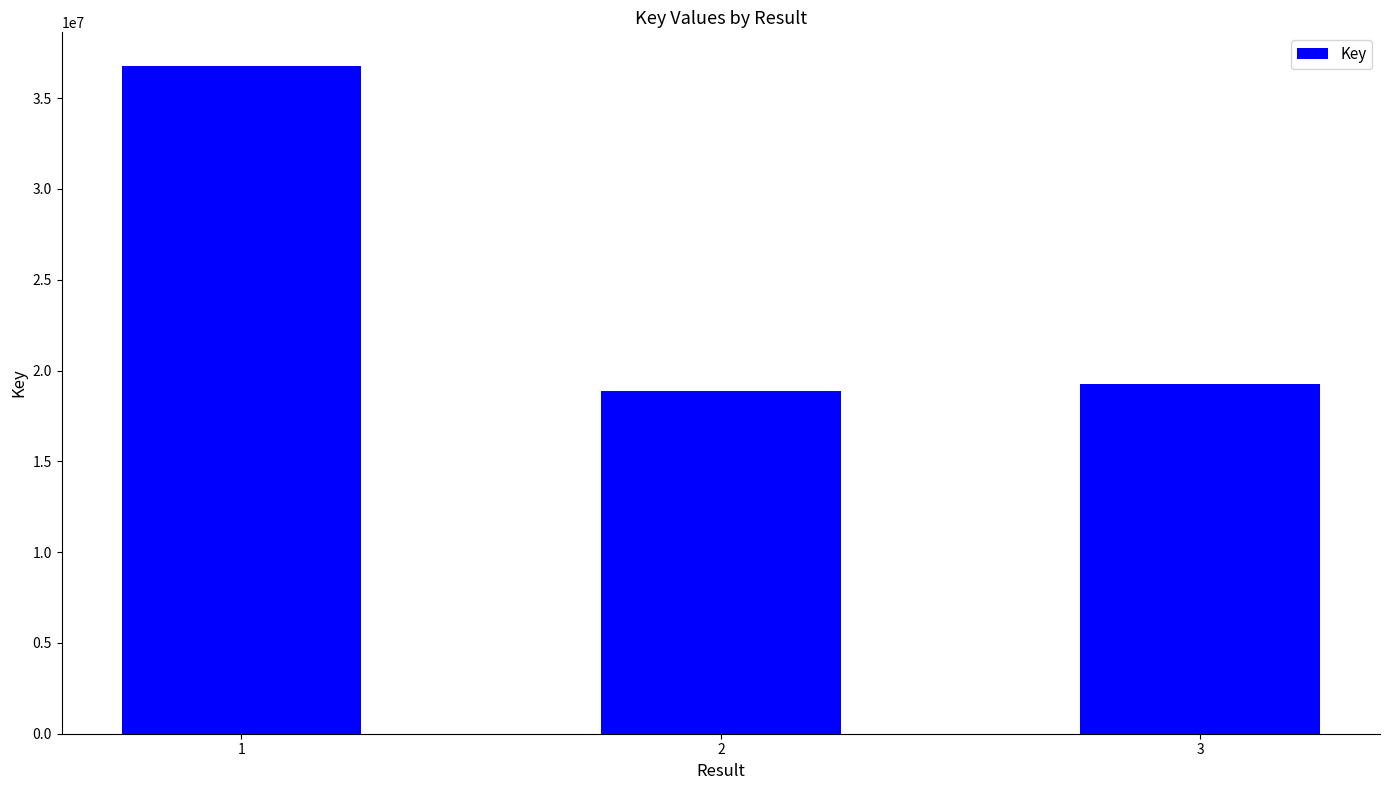

Reading right to left, transcribe all the data shown in this chart.

19267944	18868423	36785924